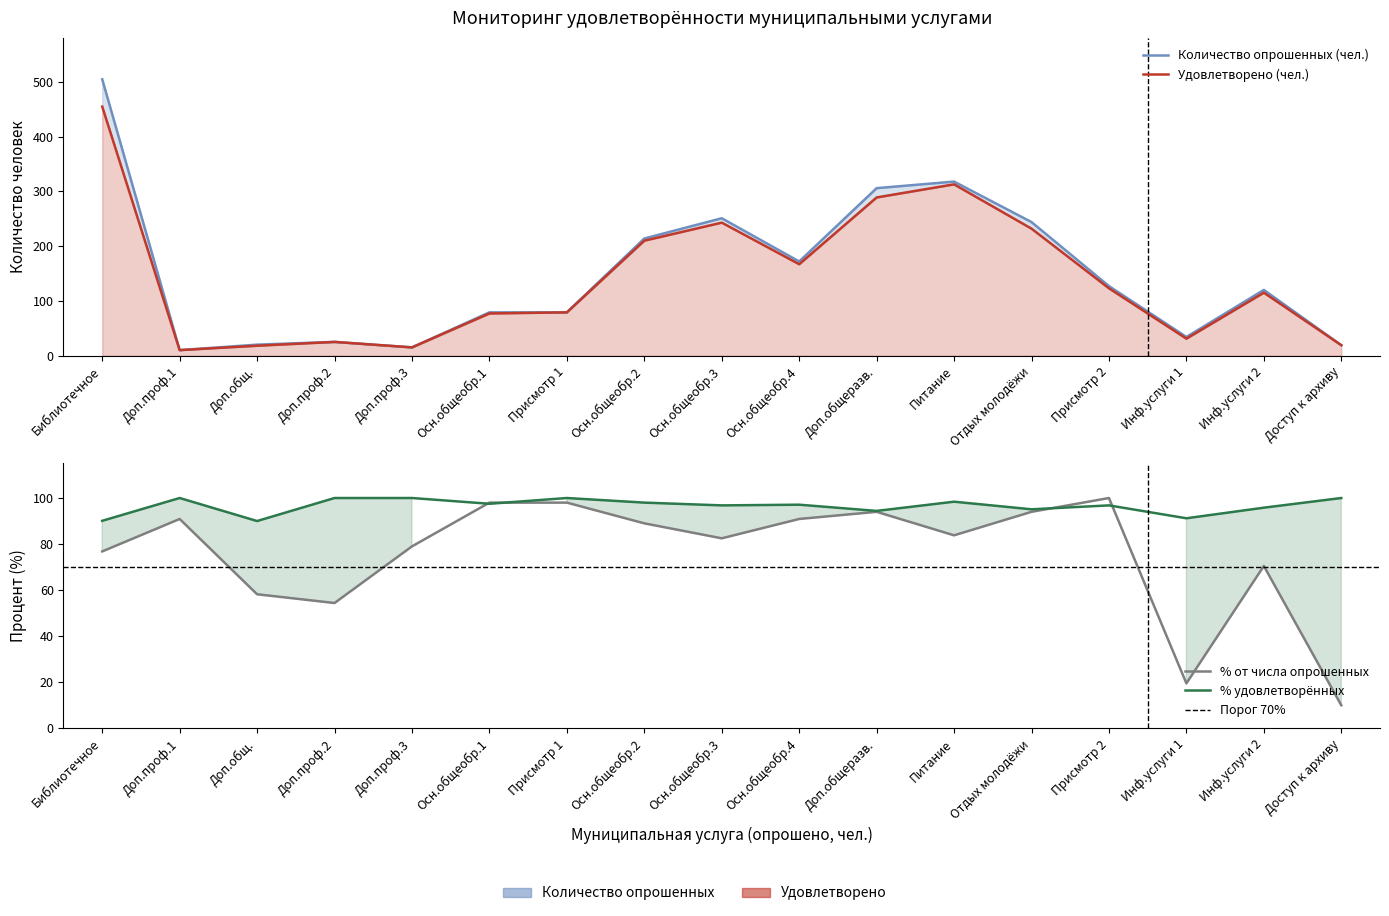

True or false: Удовлетворено (чел.) and Количество опрошенных (чел.) intersect in this chart.

False